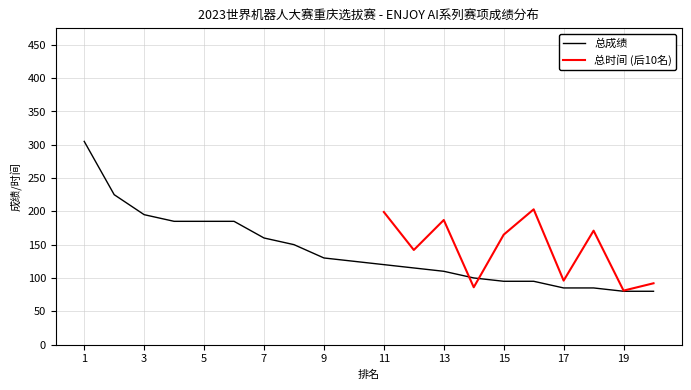

What is the highest value of the 总成绩 series?

305